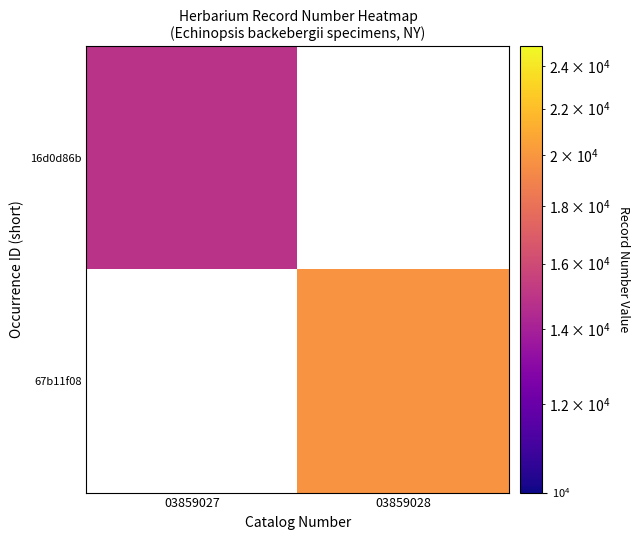

Rank the series by their average value, from lowest to highest.

16d0d86b, 67b11f08